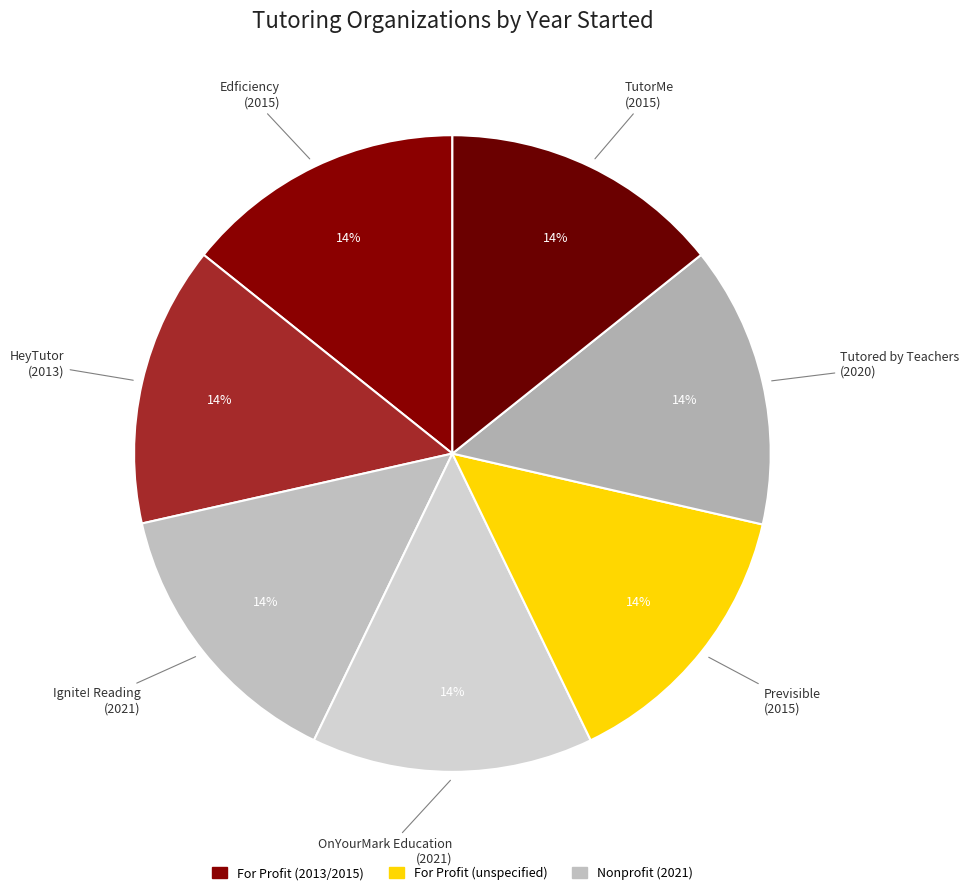

Count the number of slices in the pie.

7